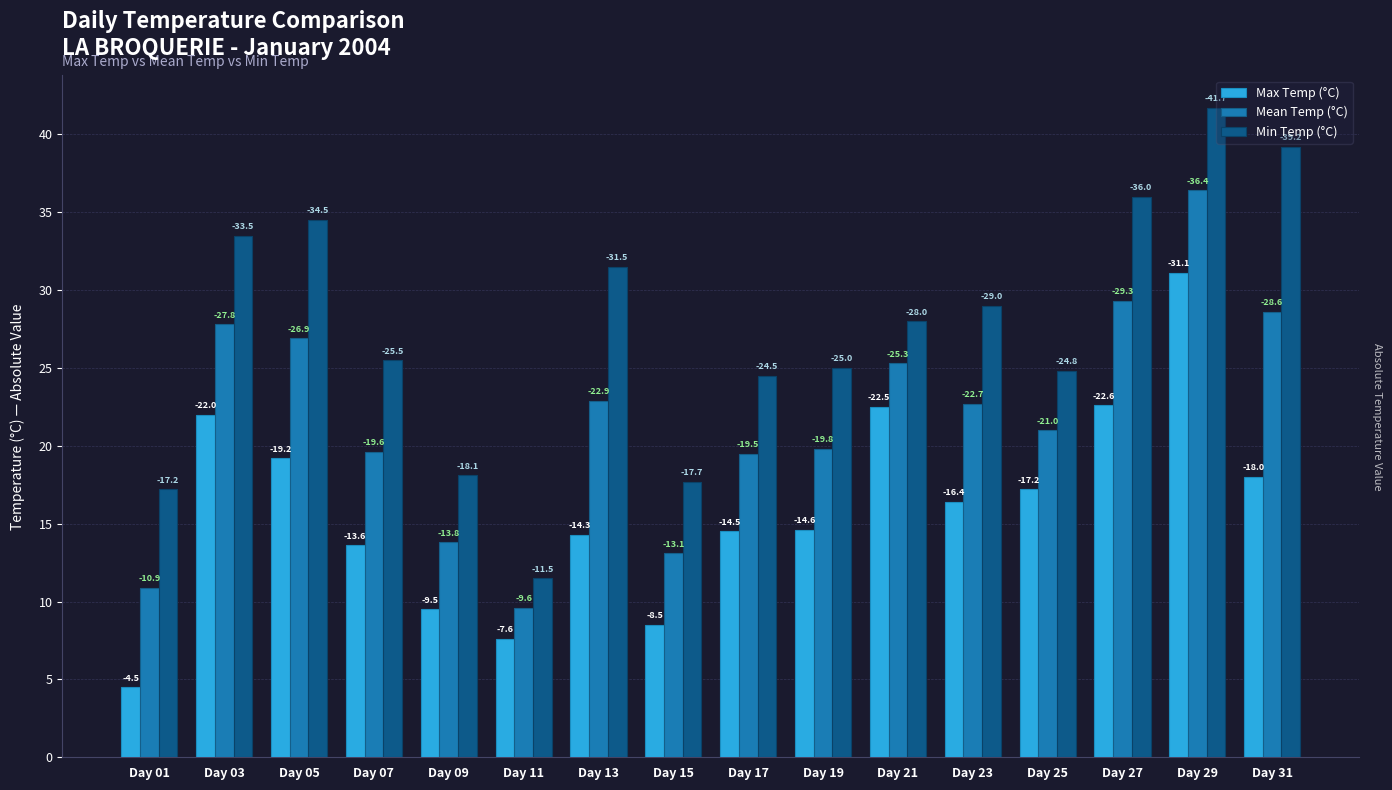

What is the spread (max minus min) of values at Day 17?

10.0